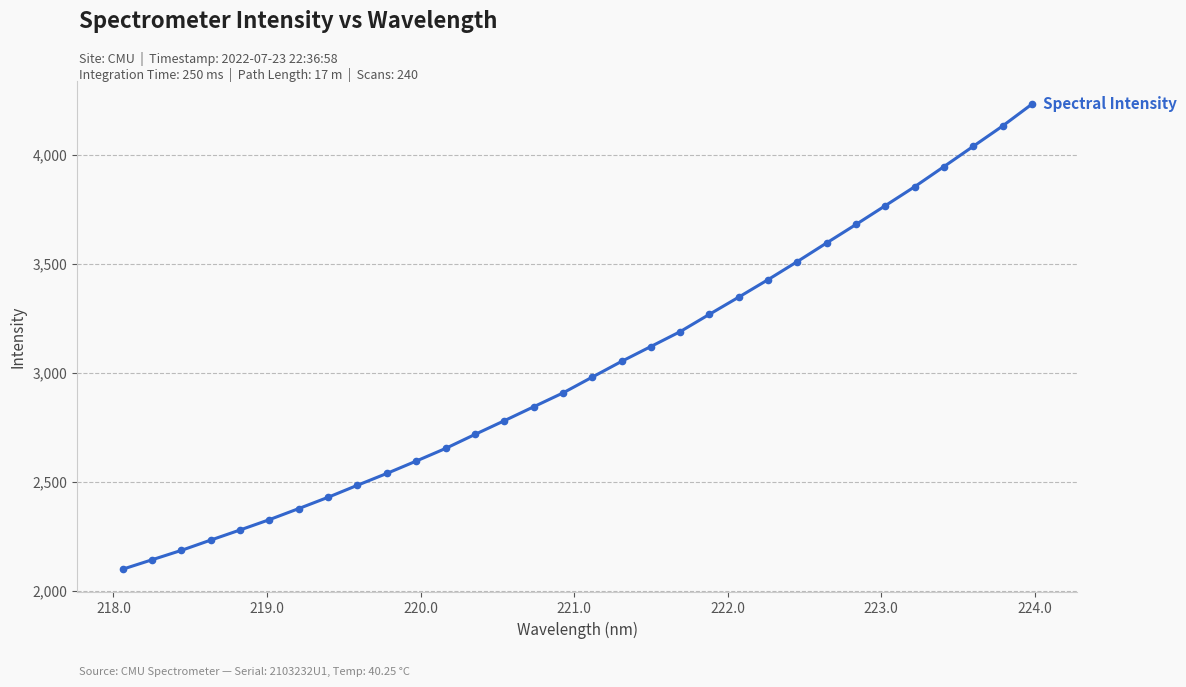

What is the value of the 13th point from the left?

2717.1